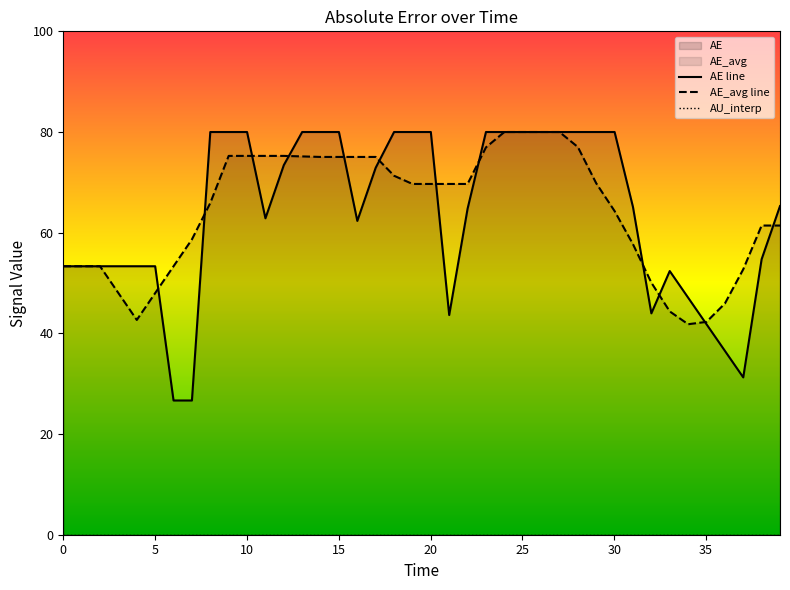

At how many categories does at least one series exceed 70?

21